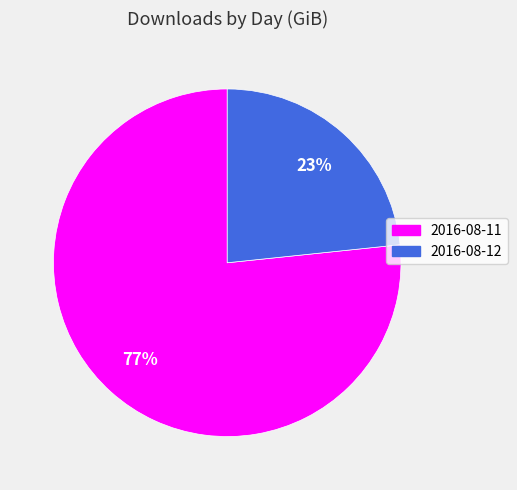

Between 2016-08-11 and 2016-08-12, which is larger?

2016-08-11